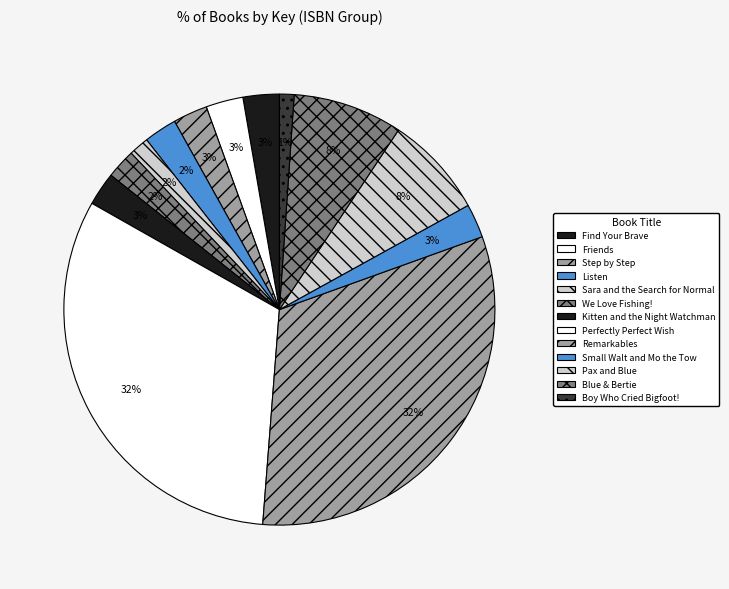

Between We Love Fishing! and Sara and the Search for Normal, which is larger?

We Love Fishing!